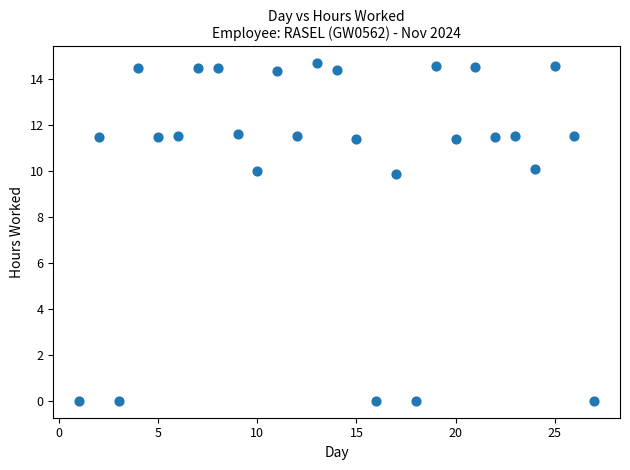

What is the range of Y values (max minus min)?

14.7